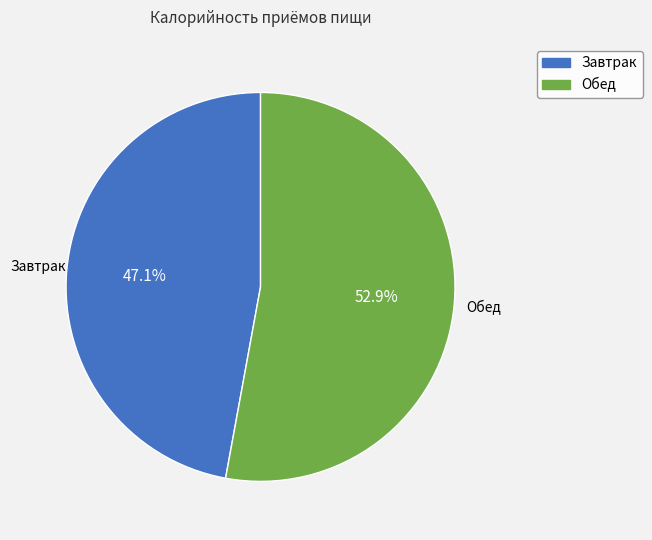

Is Обед the majority of the pie?

Yes